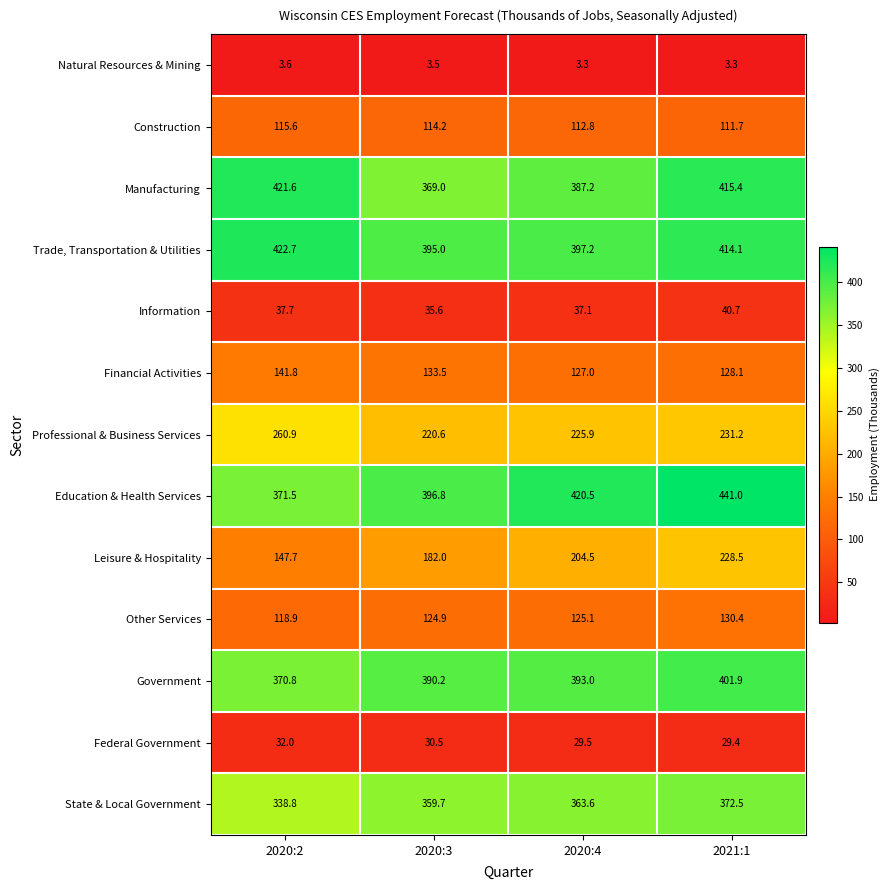

Rank the series by their maximum value, from highest to lowest.

Education & Health Services, Trade, Transportation & Utilities, Manufacturing, Government, State & Local Government, Professional & Business Services, Leisure & Hospitality, Financial Activities, Other Services, Construction, Information, Federal Government, Natural Resources & Mining